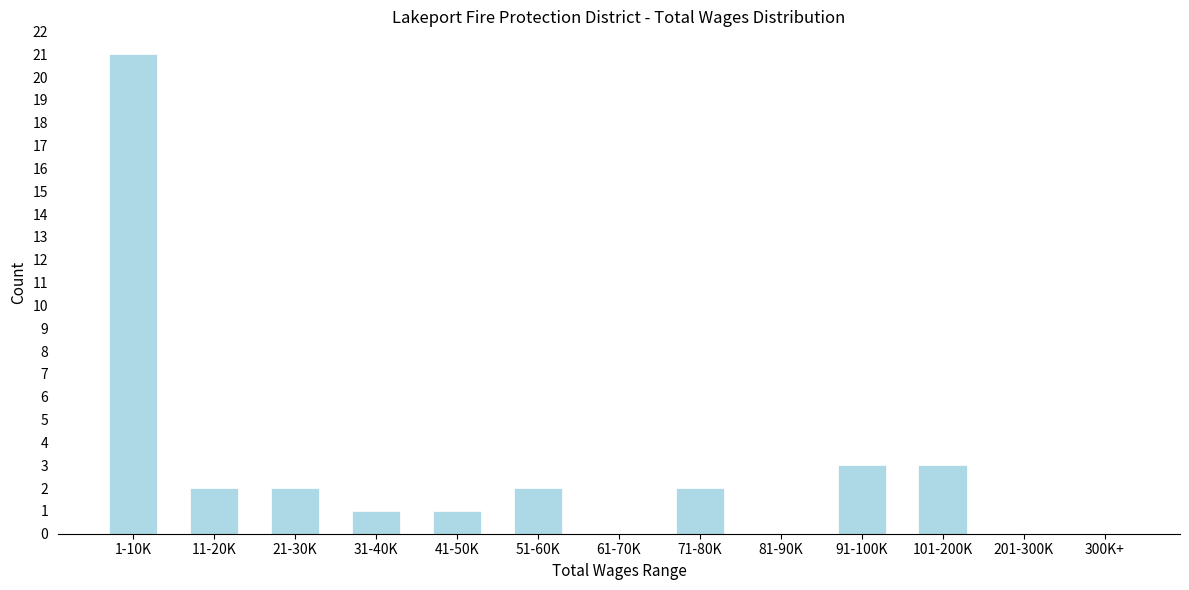

Reading left to right, list all the values displayed in this chart.

1-10K=21	11-20K=2	21-30K=2	31-40K=1	41-50K=1	51-60K=2	61-70K=0	71-80K=2	81-90K=0	91-100K=3	101-200K=3	201-300K=0	300K+=0